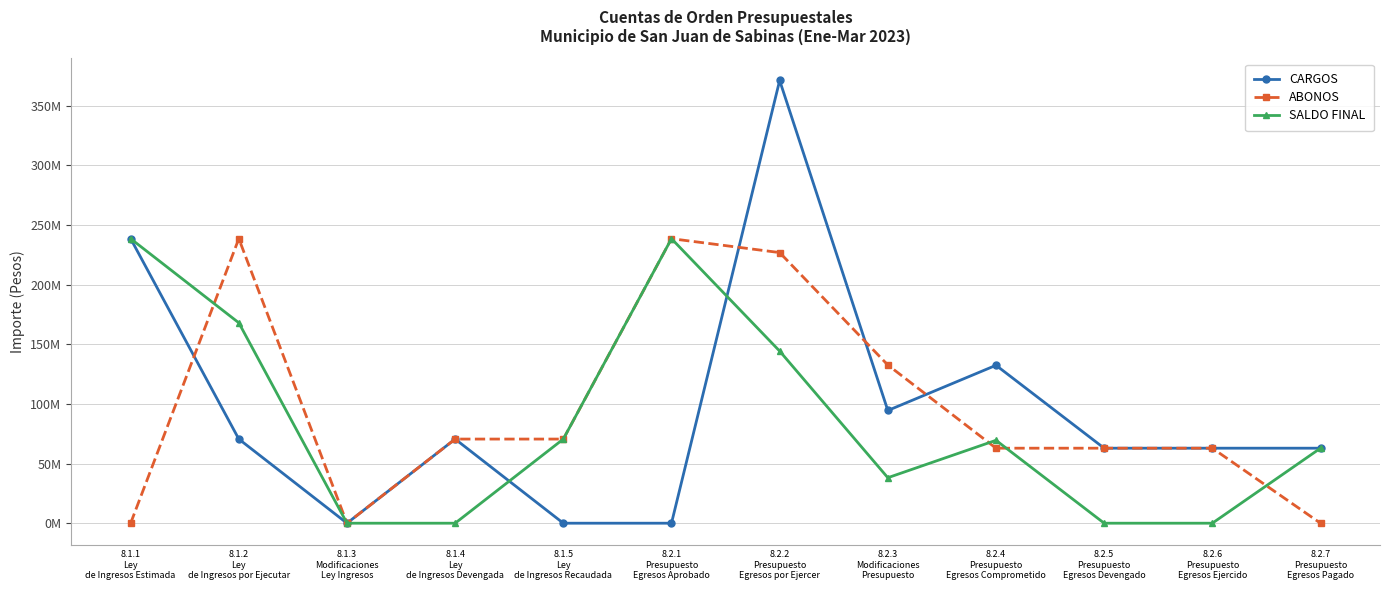

Which has a higher value, 8.1.4
Ley
de Ingresos Devengada or 8.1.2
Ley
de Ingresos por Ejecutar?

8.1.4
Ley
de Ingresos Devengada